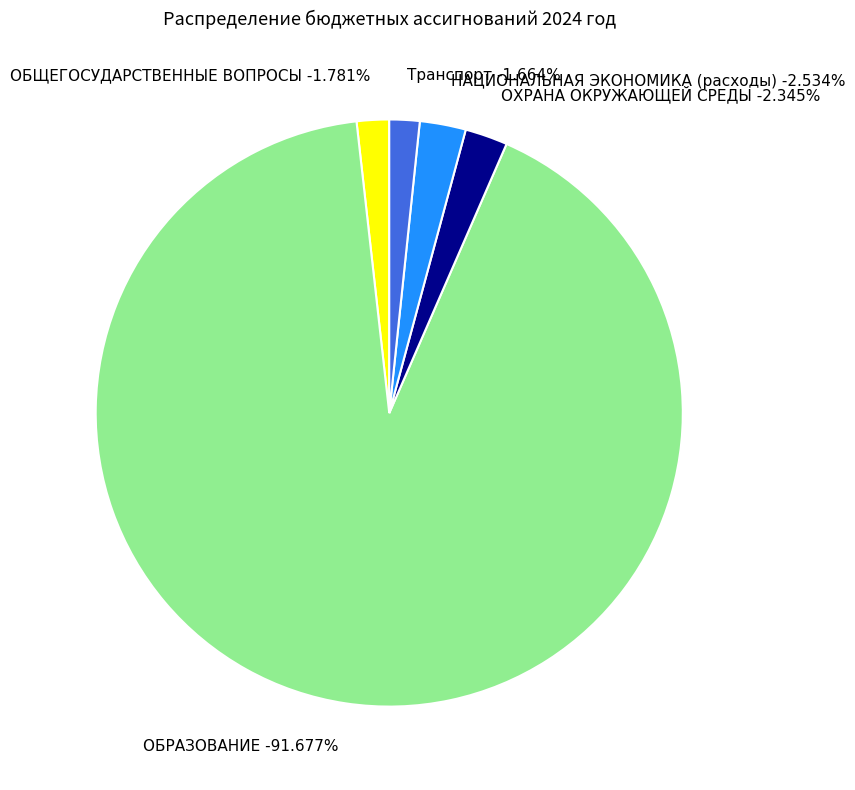

Which slice is the largest?

ОБРАЗОВАНИЕ